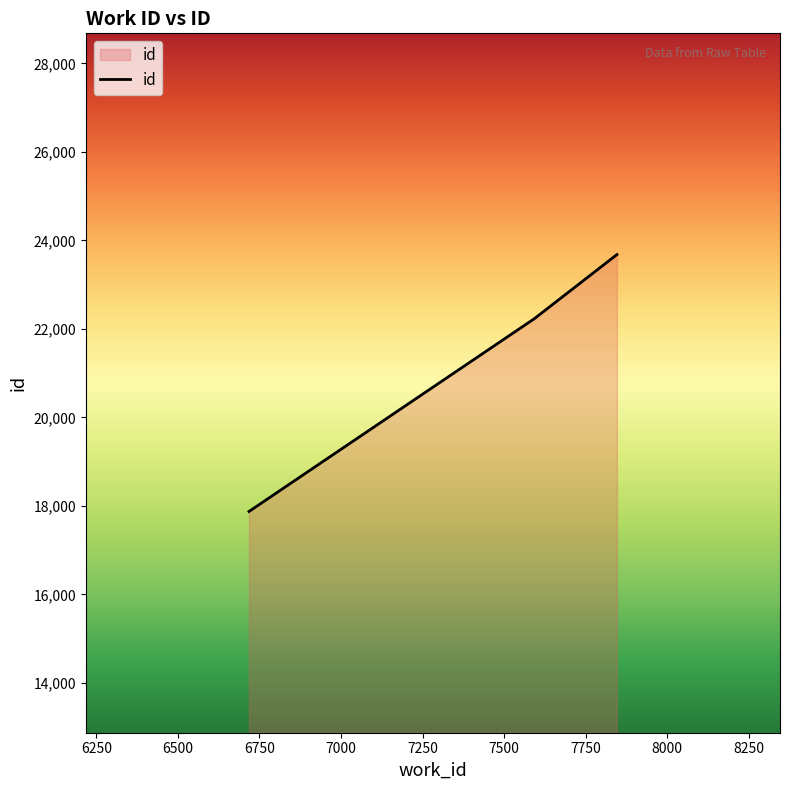

What is the minimum value shown in the chart?

17875